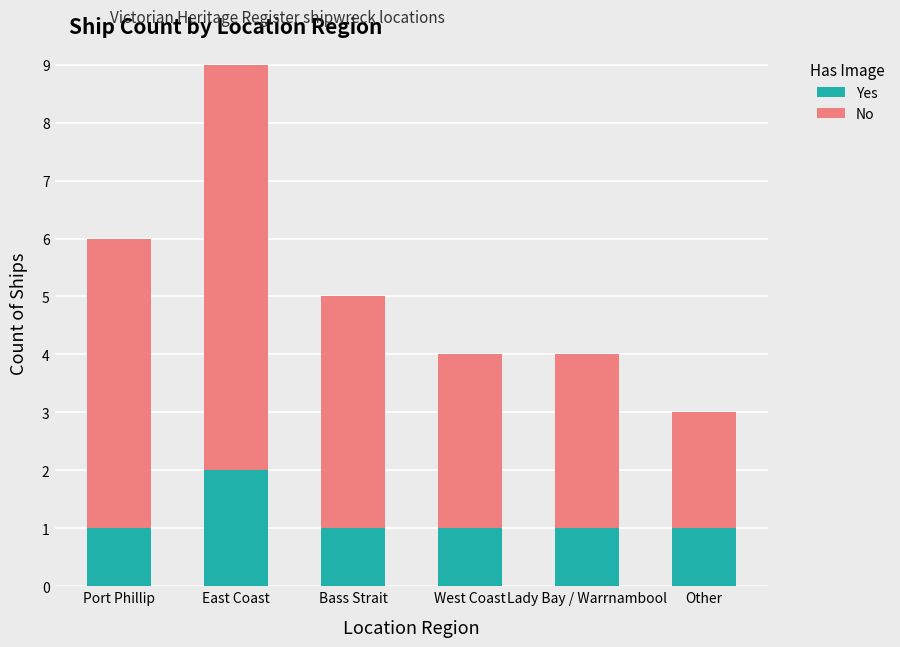

The Yes series shows 1 at East Coast. True or false?

False